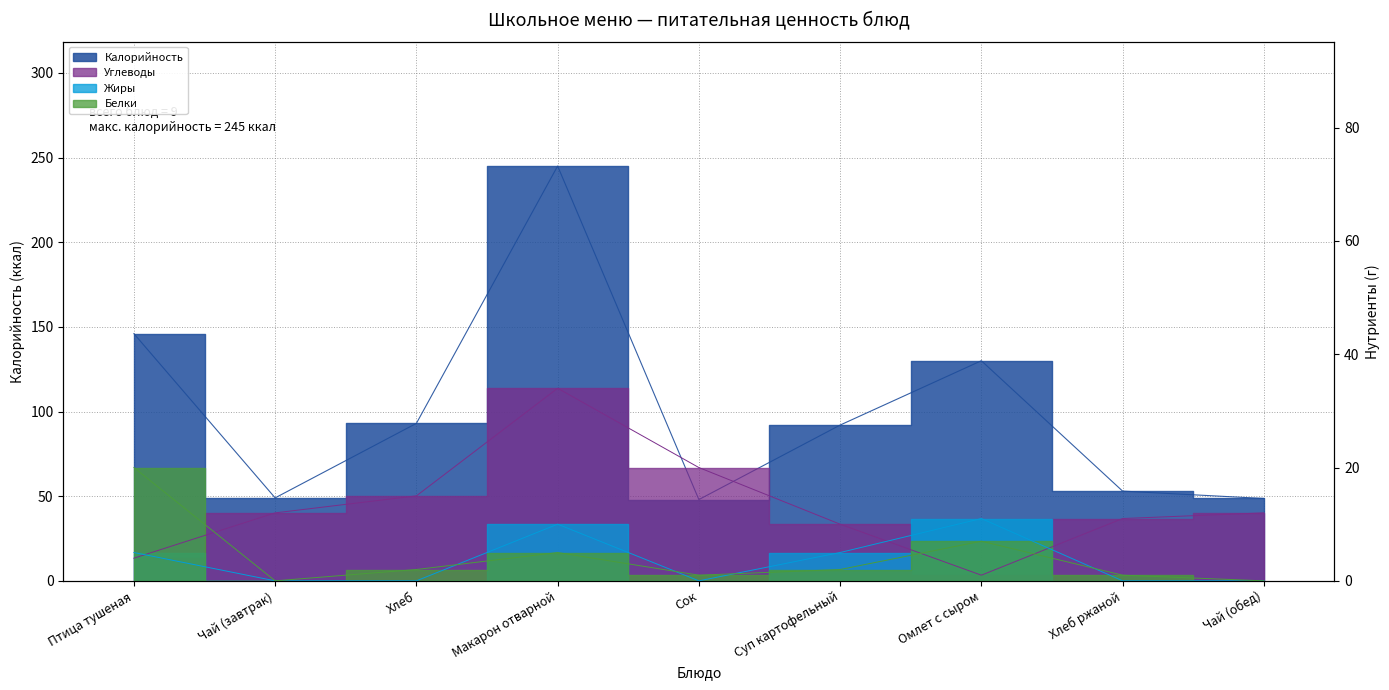

How many data points does each series have?

9